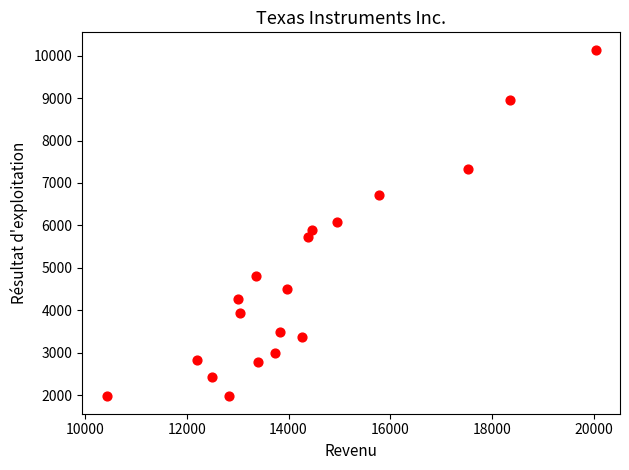

What is the range of X values (max minus min)?

9601